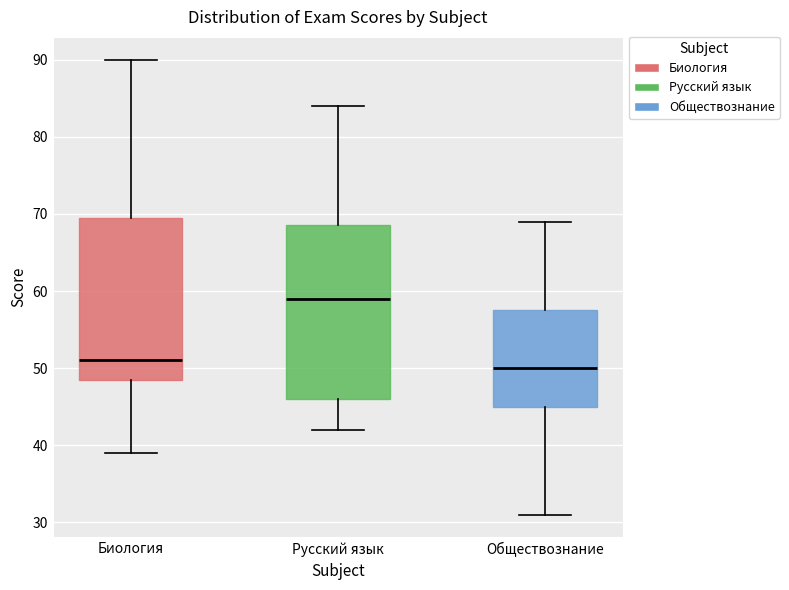

Which box has the lowest median line?

Обществознание